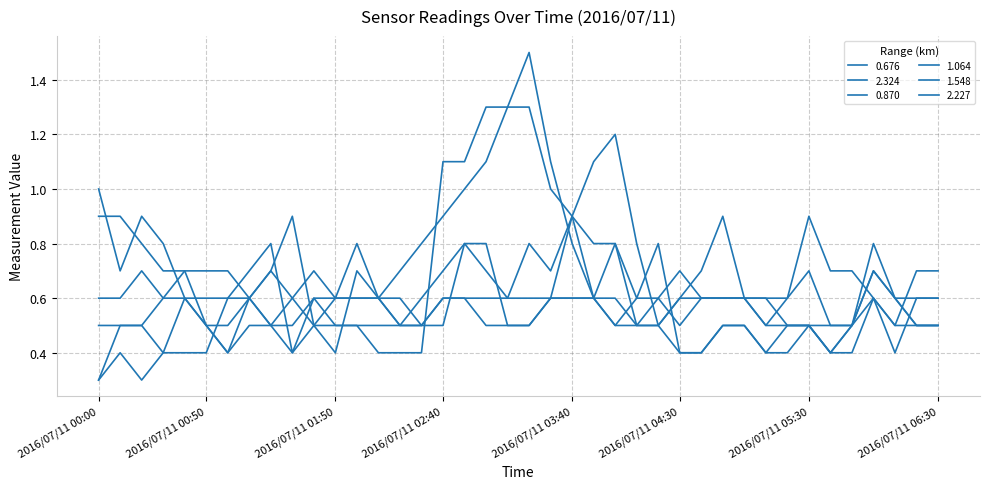

Is this an area chart (filled region under the line)?

No